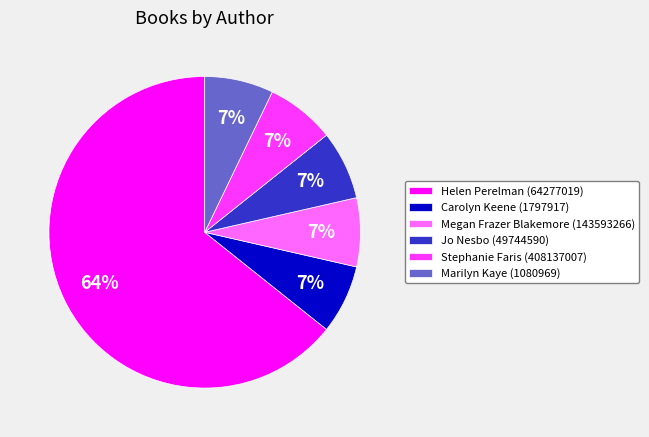

What is the ratio of the value at Marilyn Kaye (1080969) to the value at Jo Nesbo (49744590)?

1.0